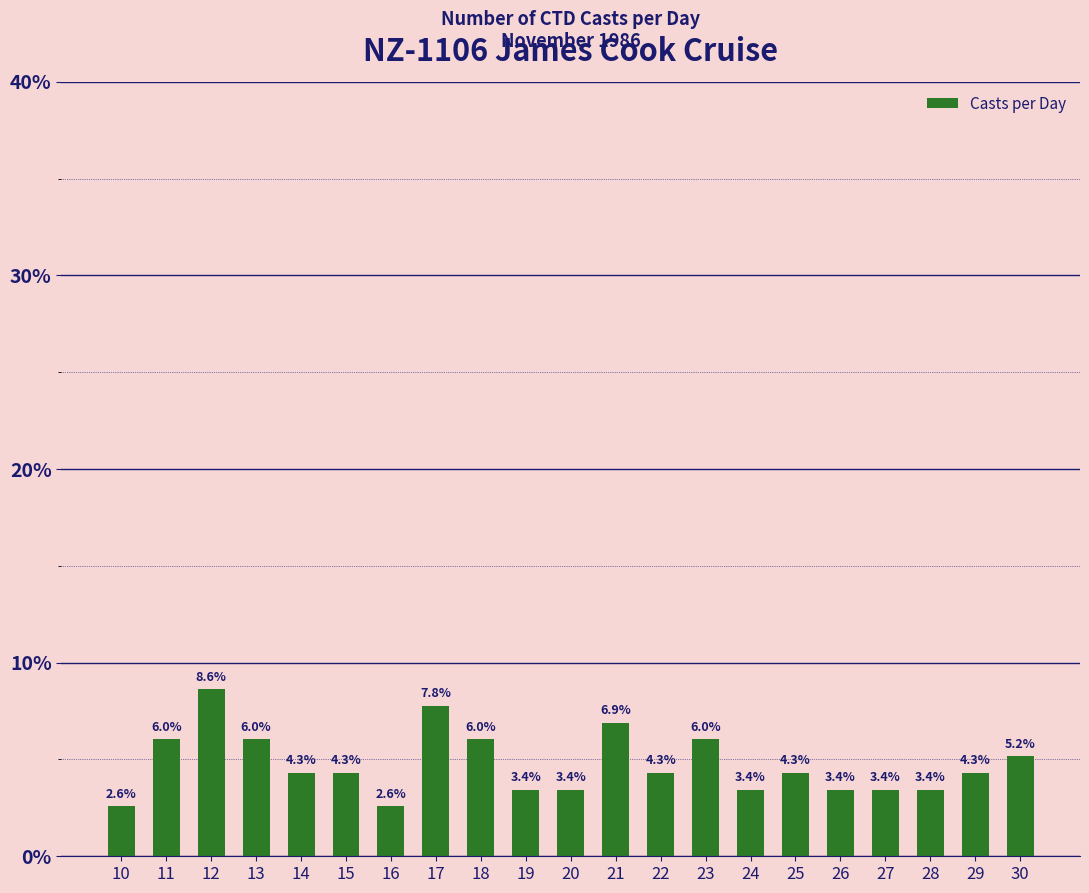

What value does the data have at 20?

3.4